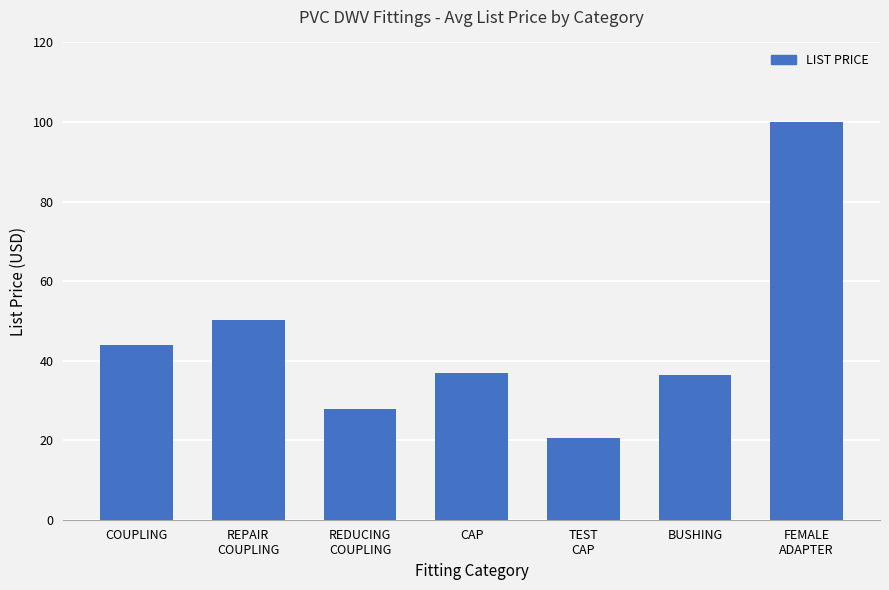

What is the value of the 6th bar from the left?

36.5